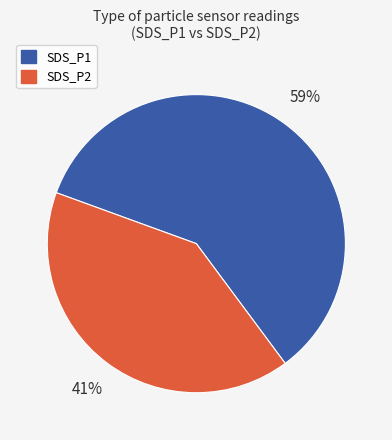

To the nearest percent, what percentage of the pie is SDS_P2?

41%